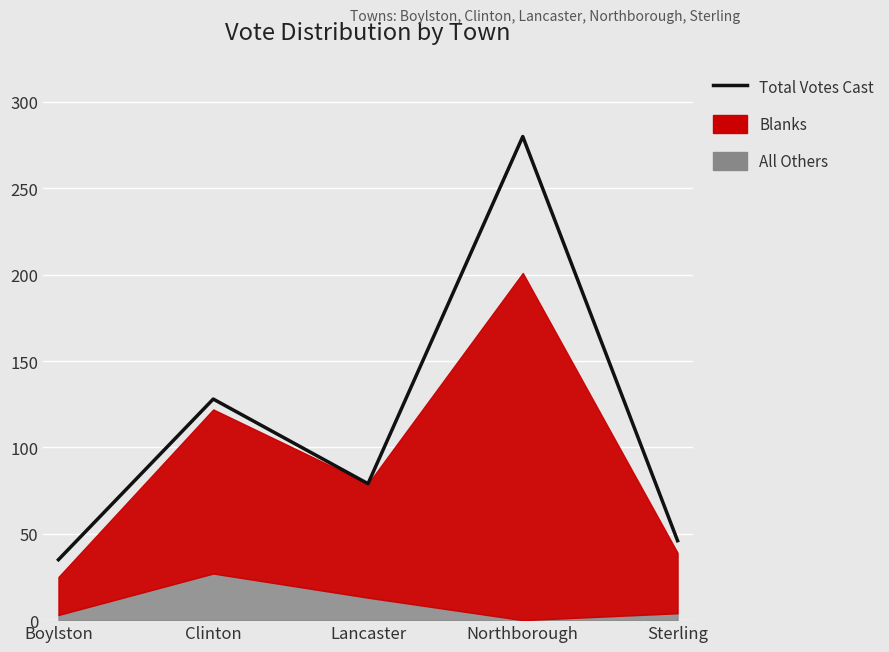

What is the difference between the maximum and minimum values?

245